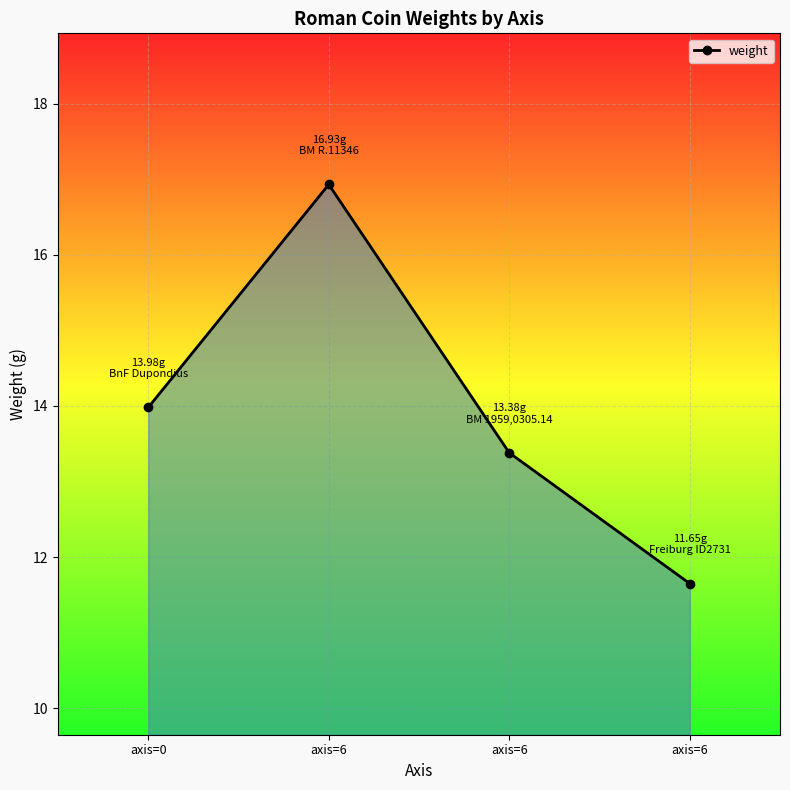

Where does the data first go above 13?

axis=0